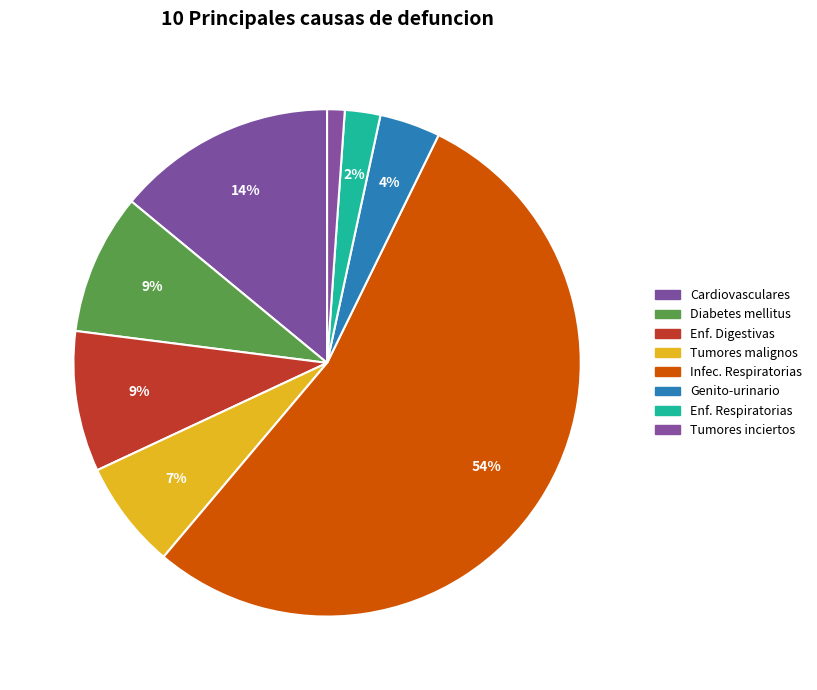

To the nearest percent, what is the difference between the largest and smallest slice percentages?

53%